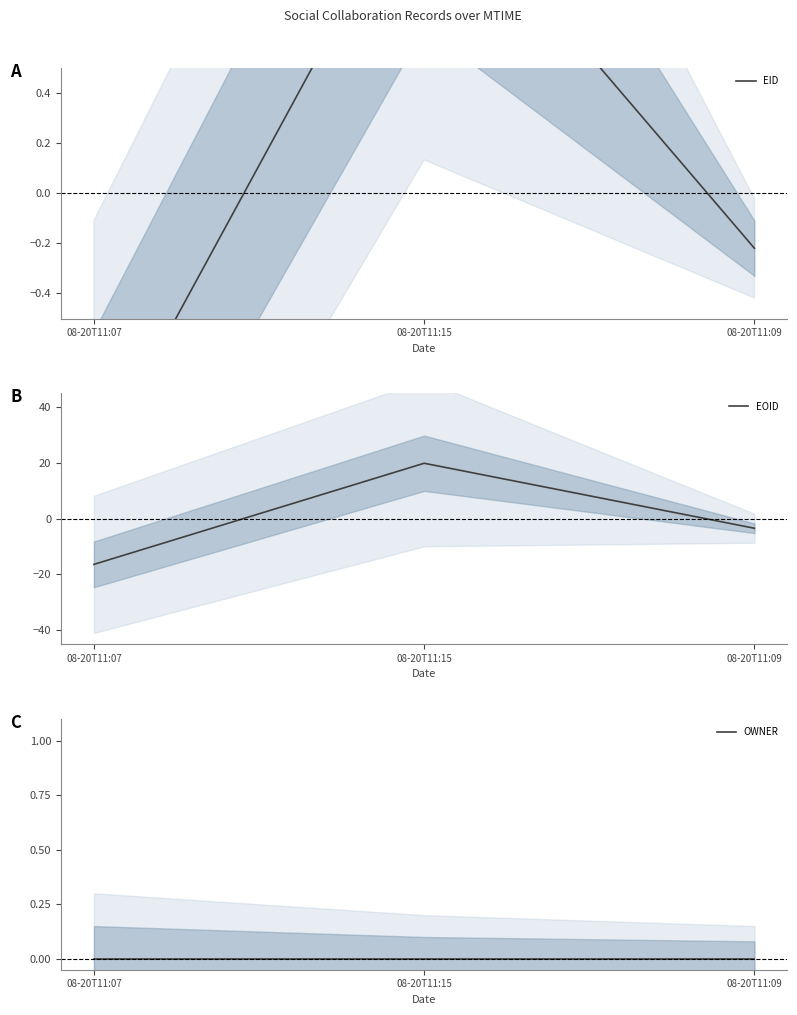

Which series has the largest total across all categories?

EID